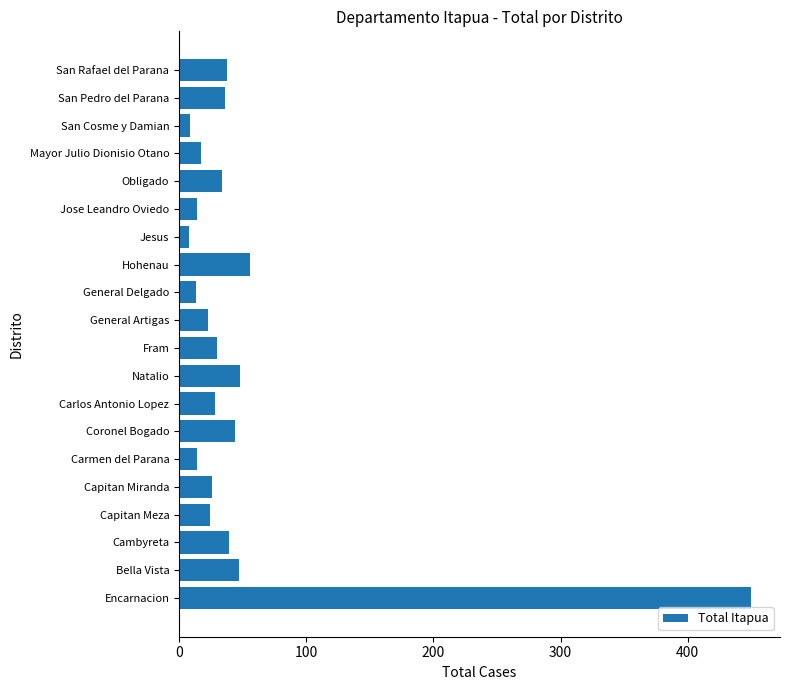

What is the greatest value displayed?

450